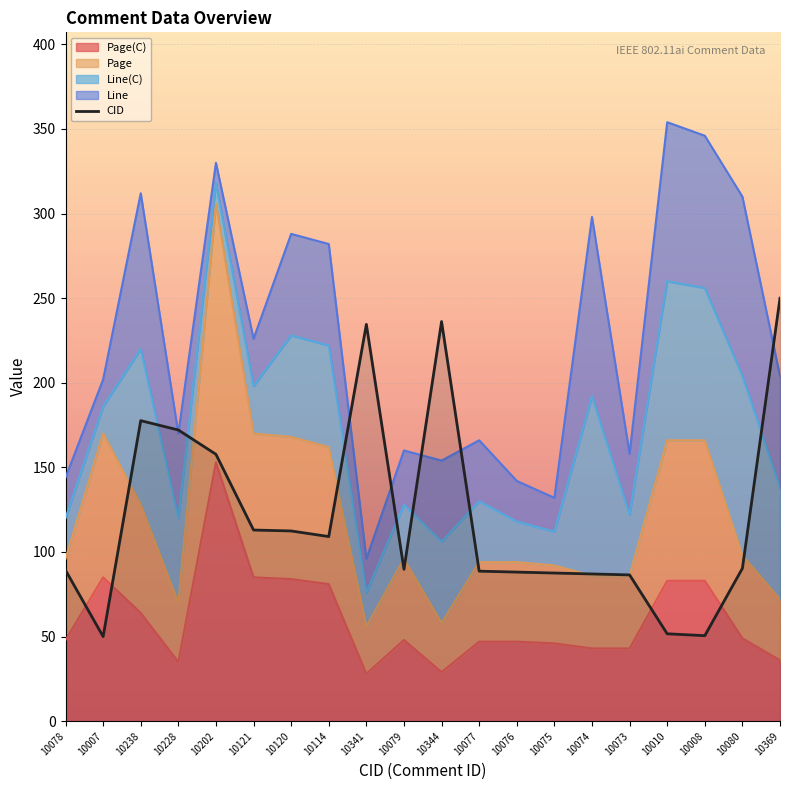

What is the sum of the Page values at 10369 and 10341?

128.0